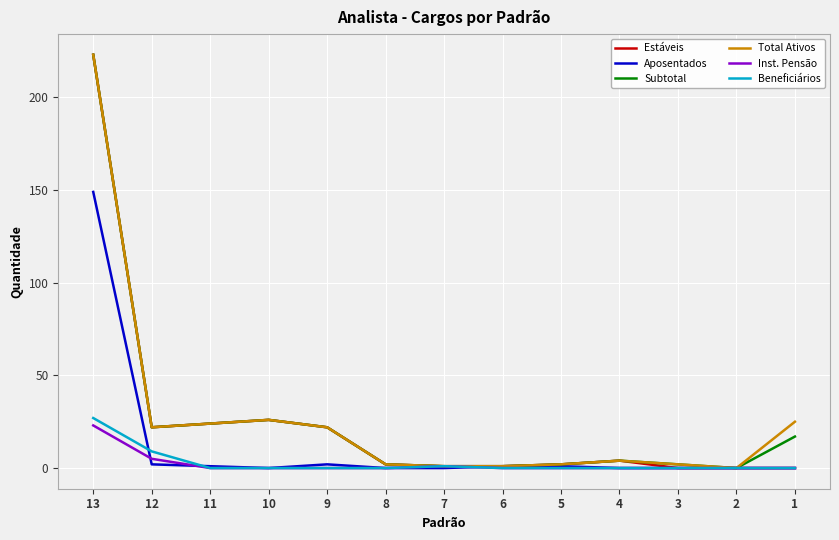

True or false: Aposentados and Inst. Pensão cross at least once.

True